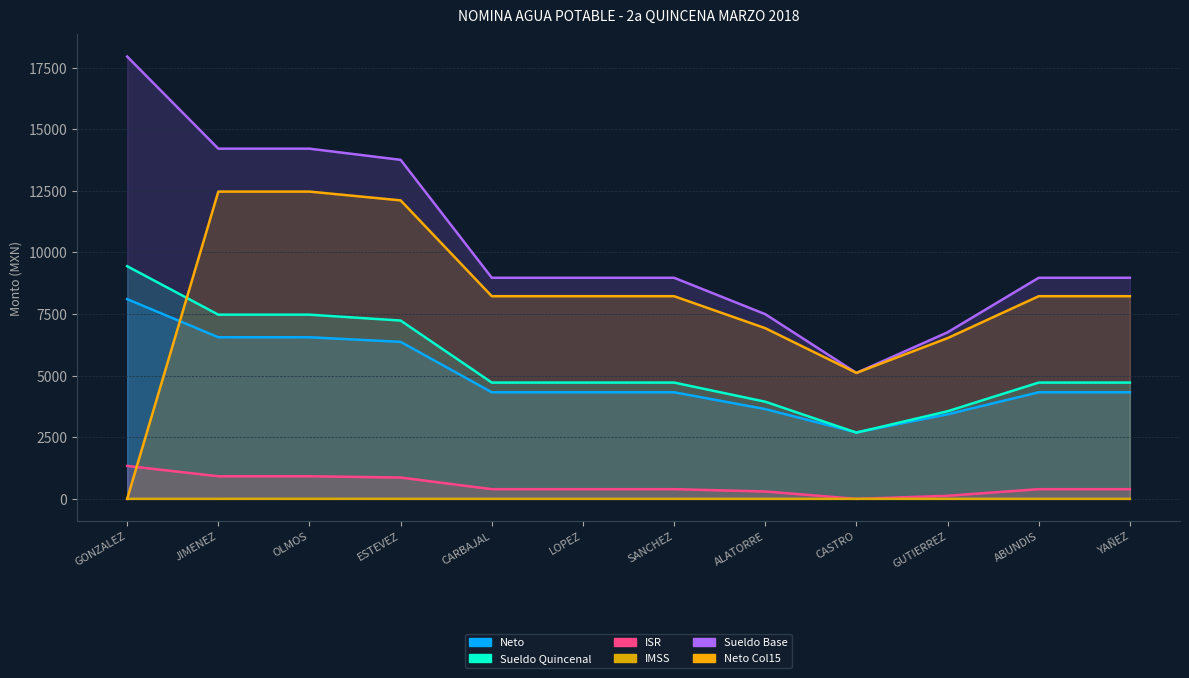

What value does the Neto Col15 series have at ESTEVEZ?

12112.0